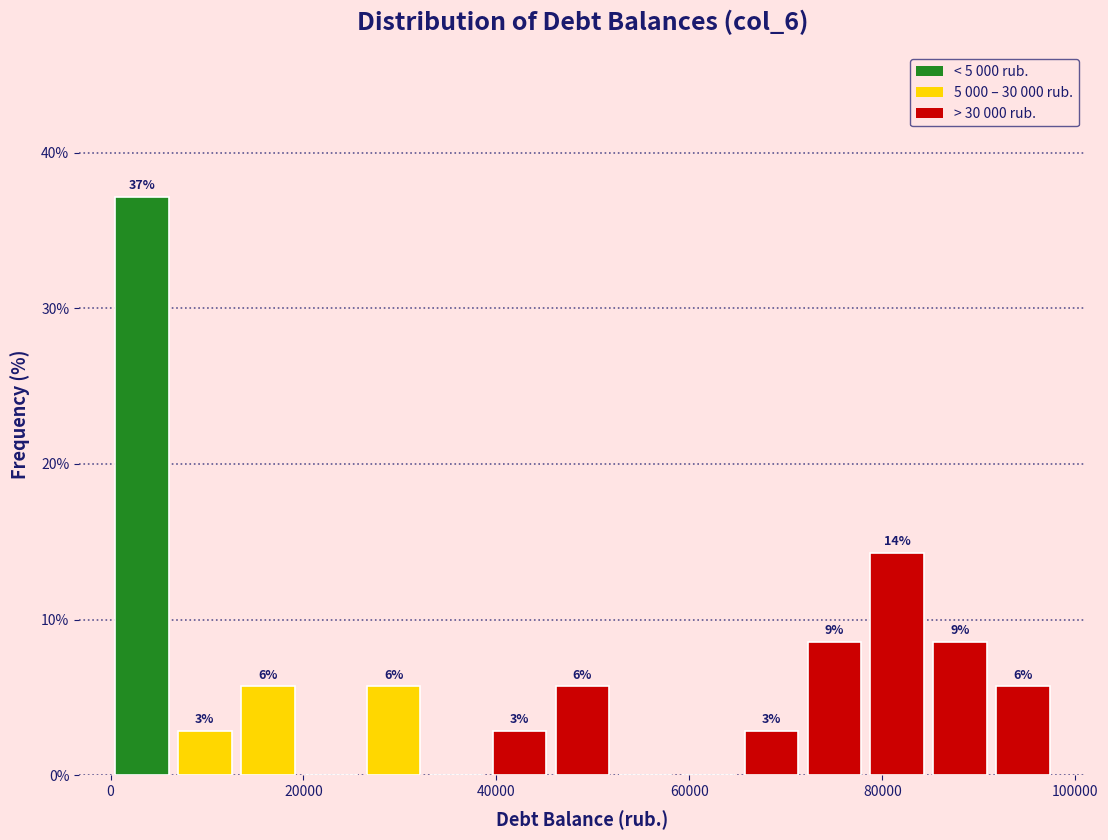

Read against the x-axis, roughly where is the centre of the tallest bar?

4000